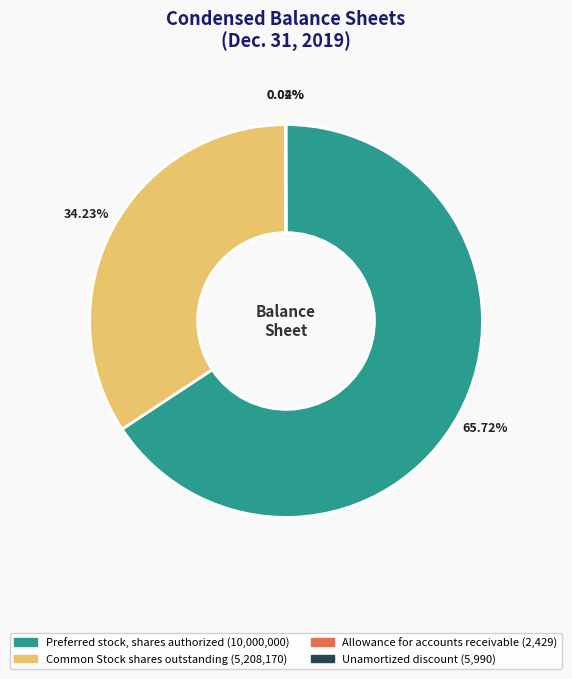

Approximately how many times larger is the value at Common Stock shares outstanding compared to Preferred stock, shares authorized?

0.5